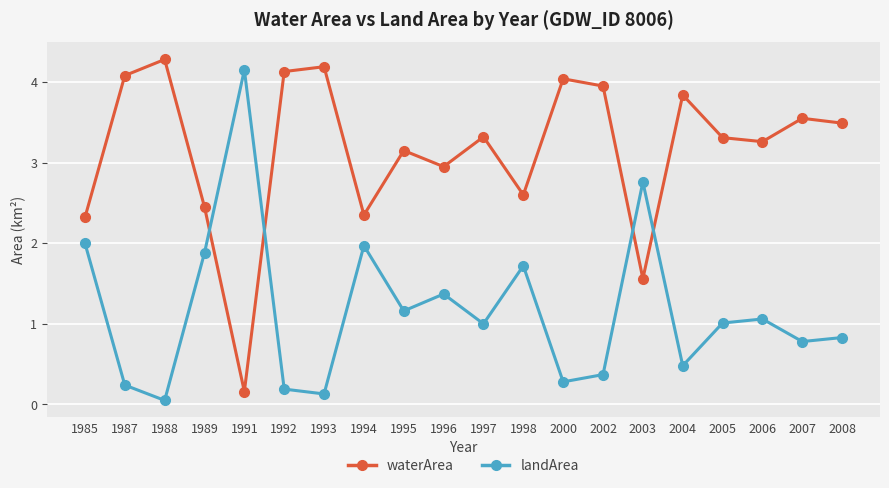

Rank the series by their average value, from highest to lowest.

waterArea, landArea